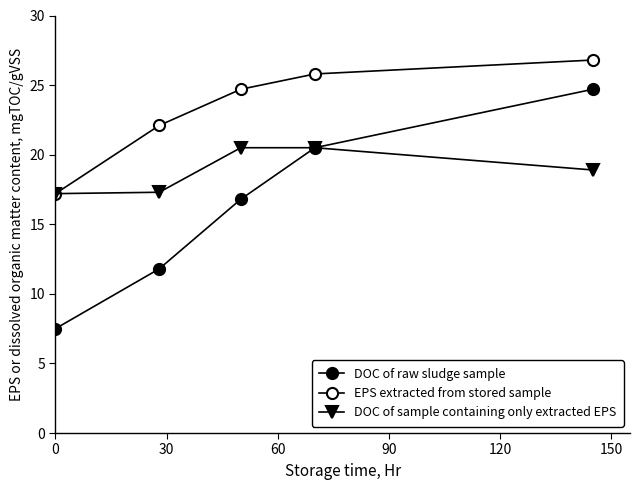

Does the chart have visible grid lines?

No